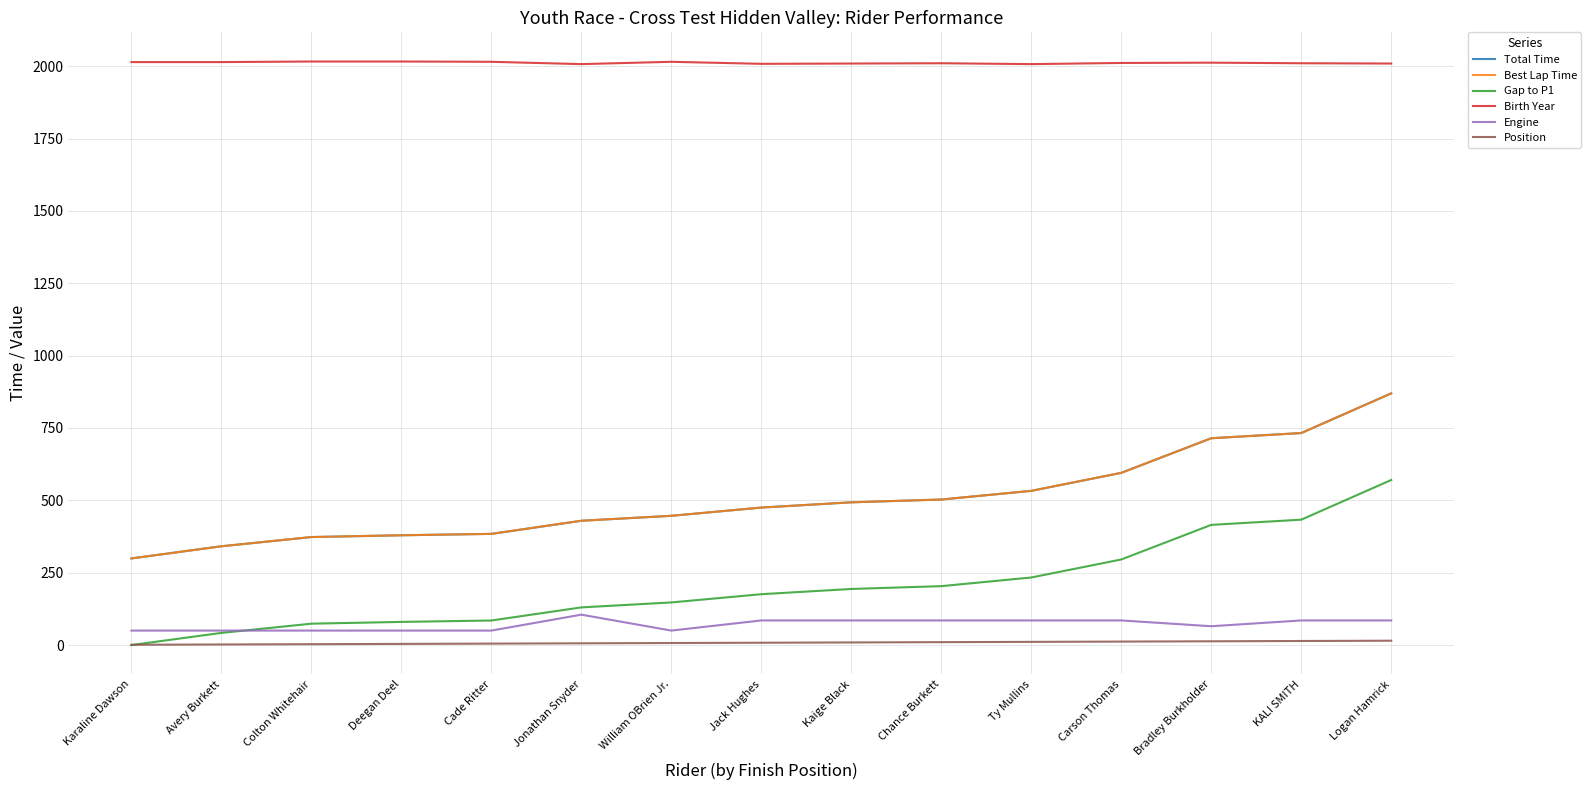

What are all the series names shown in the legend?

Total Time, Best Lap Time, Gap to P1, Birth Year, Engine, Position